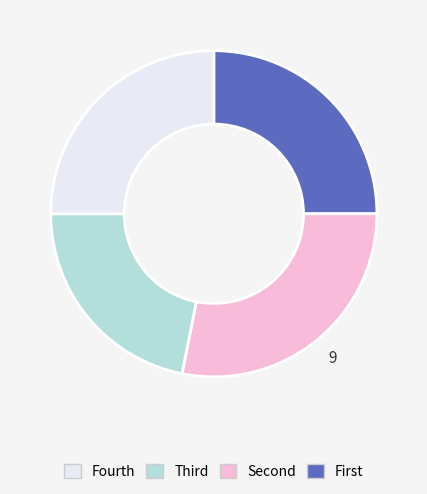

How many segments does this pie chart have?

4